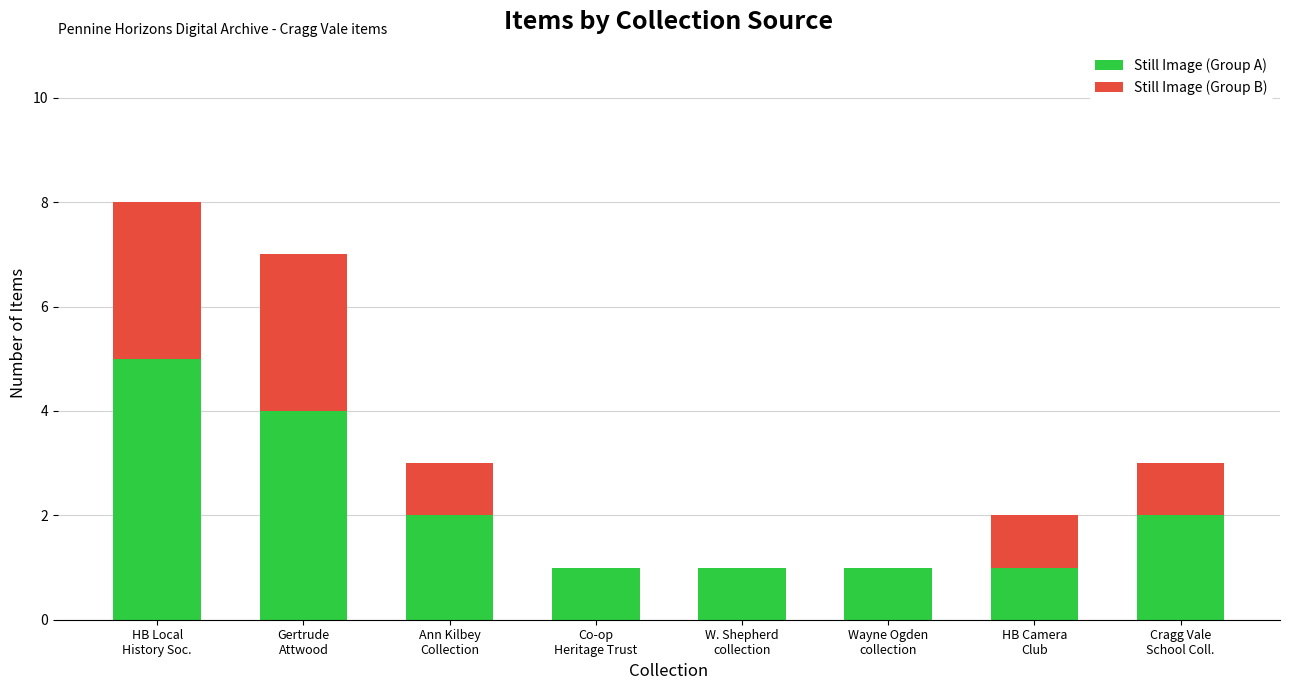

What is the sum of all Still Image (Group A) values?

17